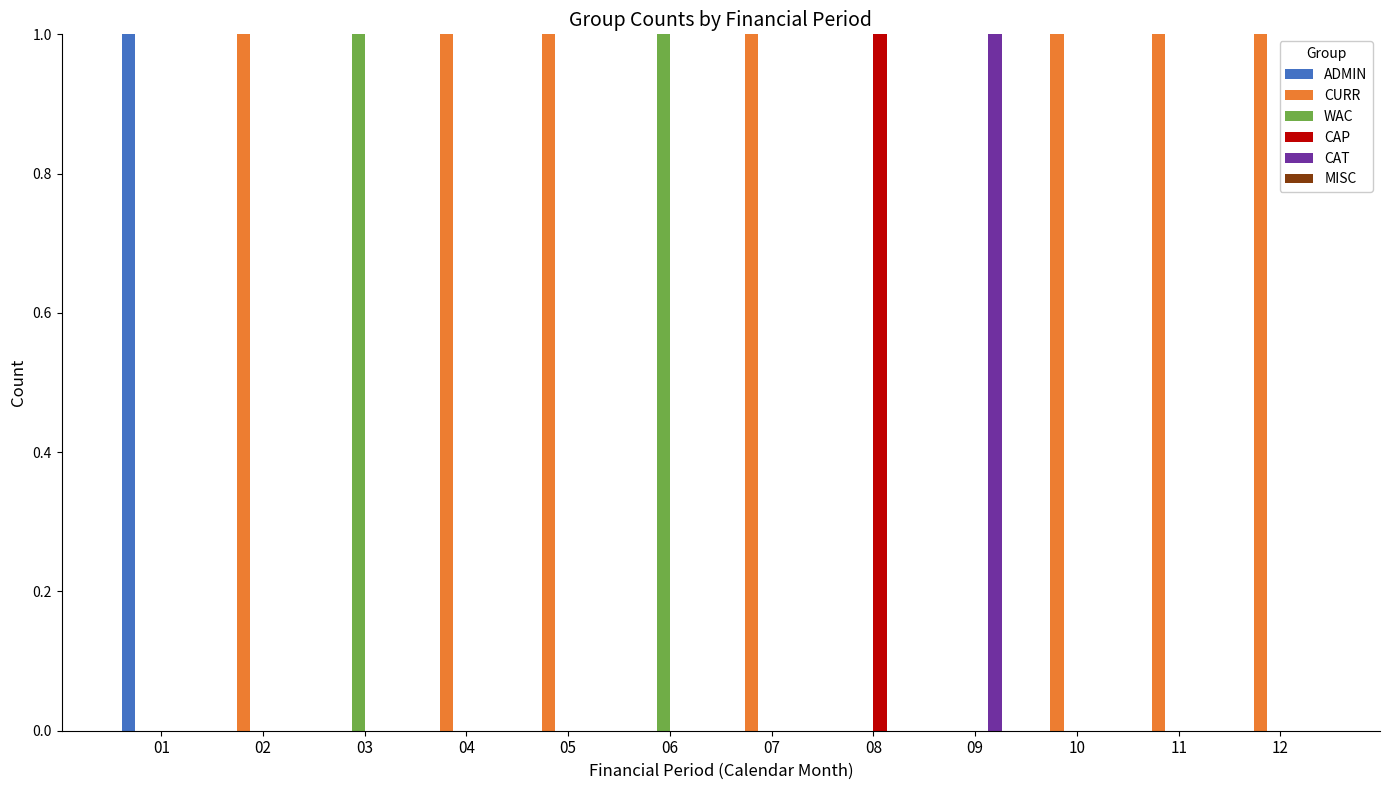

The CAT series shows 0 at 05. True or false?

True